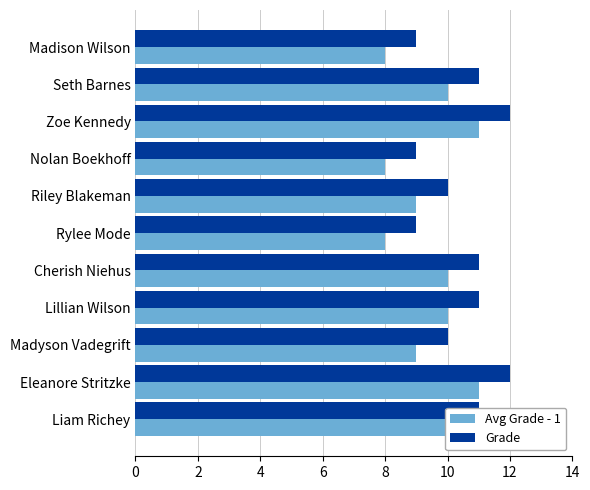

Count the Grade values in the range 9 to 11.

9